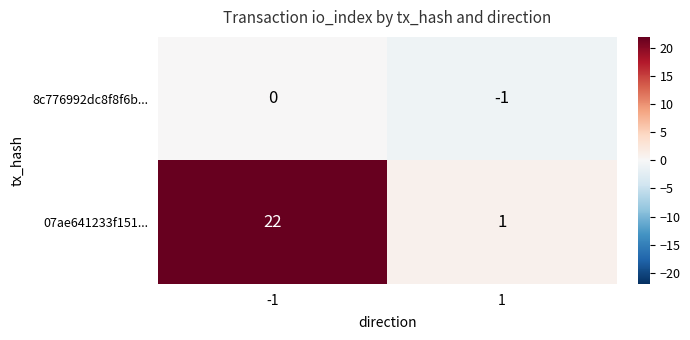

At which category is the sum across all series the highest?

-1